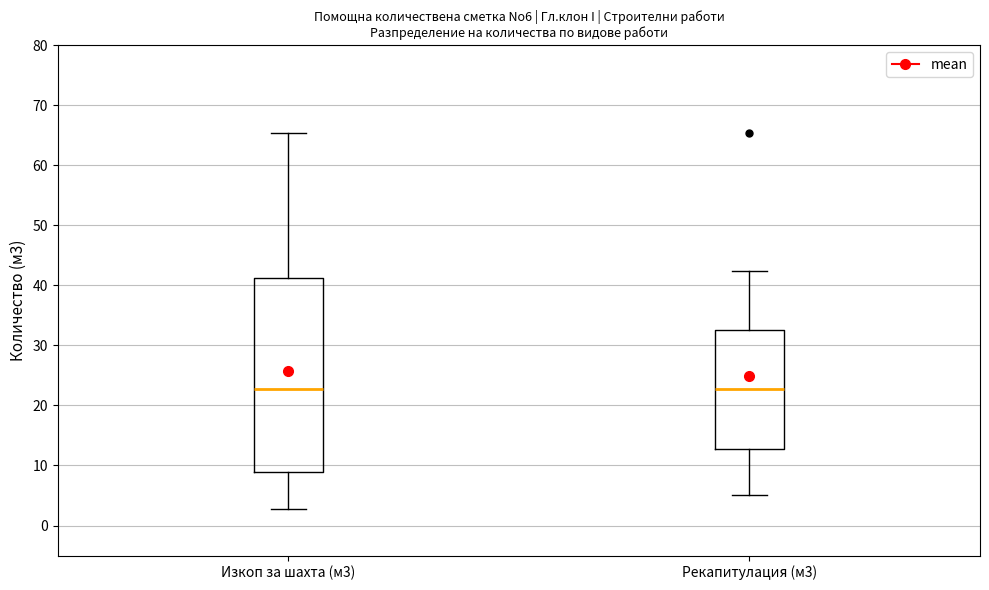

Reading left to right, read every box against the y-axis: the position of its median line, the range the box covers, and the ends of its whiskers. The values are not printed on the chart, so give them approximately, as read against the axis.

Изкоп за шахта (м3): median 23, box 9 to 41, whiskers 3 to 65
Рекапитулация (м3): median 23, box 13 to 33, whiskers 5 to 42